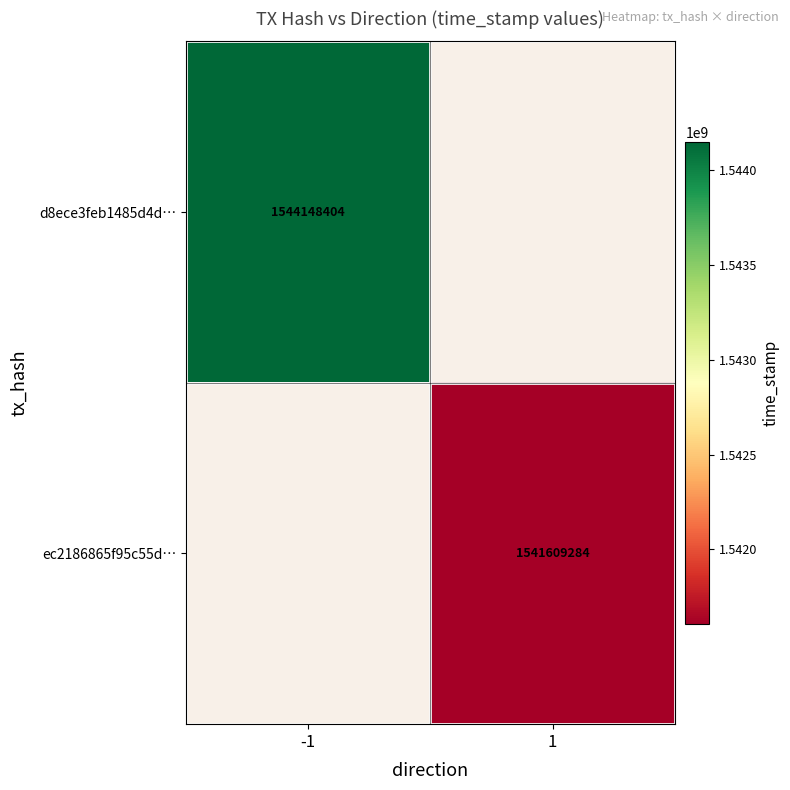

Is the value of d8ece3feb1485d4d… at -1 greater than the value of ec2186865f95c55d… at 1?

Yes